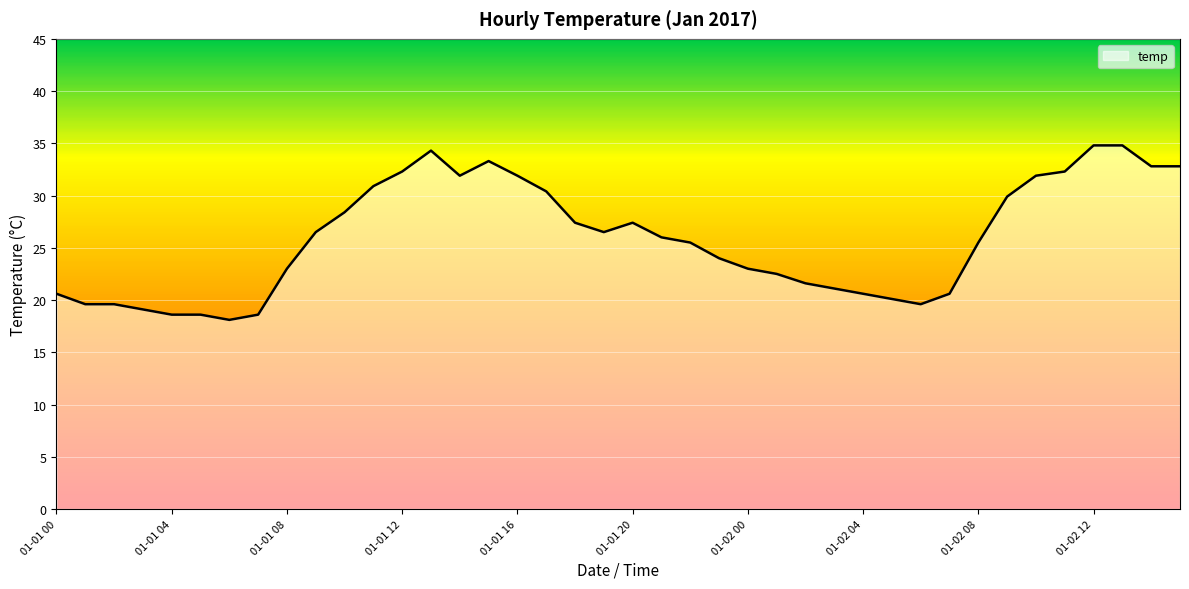

What is the minimum value shown in the chart?

18.1